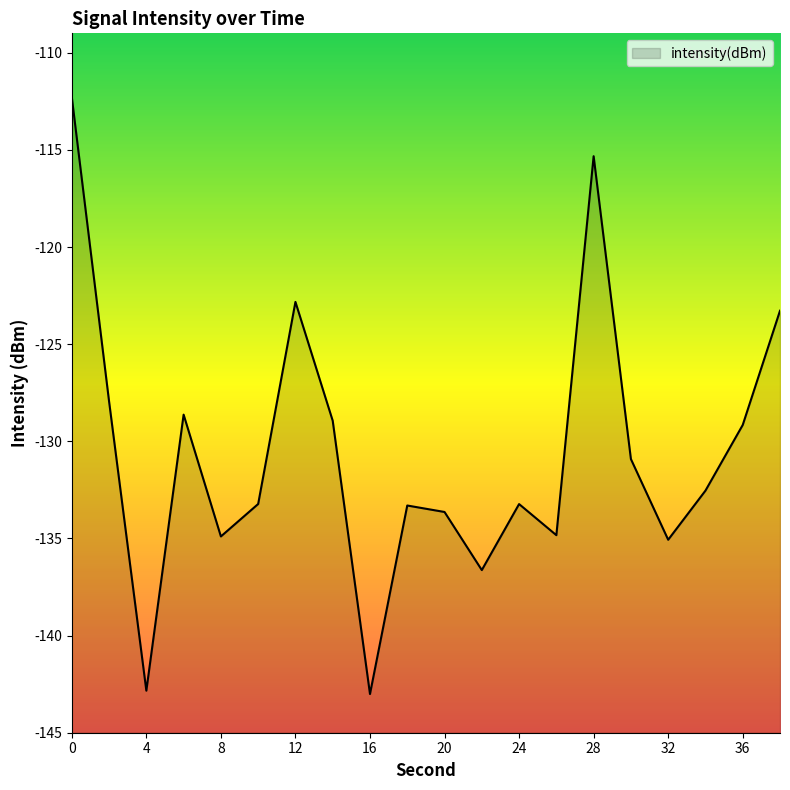

What is the smallest value displayed?

-143.0